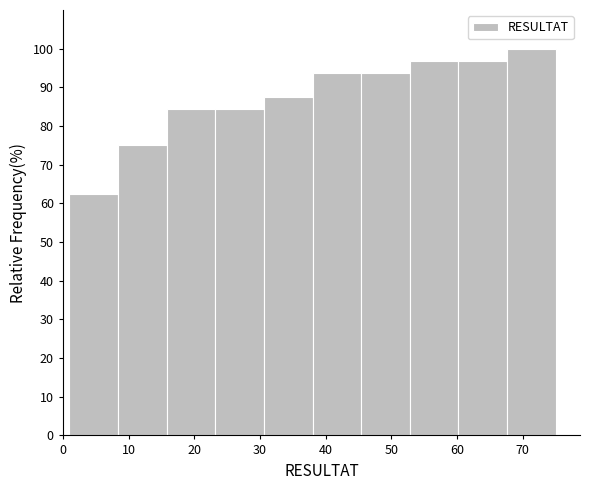

Reading left to right, transcribe this chart: for each bar, give the range it covers on the x-axis and its height. Neither the bar edges nor the heights are printed on the chart, so give them approximately, as read against the axes.

1.0 to 8.4: 63
8.4 to 15.8: 75
15.8 to 23.2: 84
23.2 to 30.6: 84
30.6 to 38.0: 88
38.0 to 45.4: 94
45.4 to 52.8: 94
52.8 to 60.2: 97
60.2 to 67.6: 97
67.6 to 75.0: 100